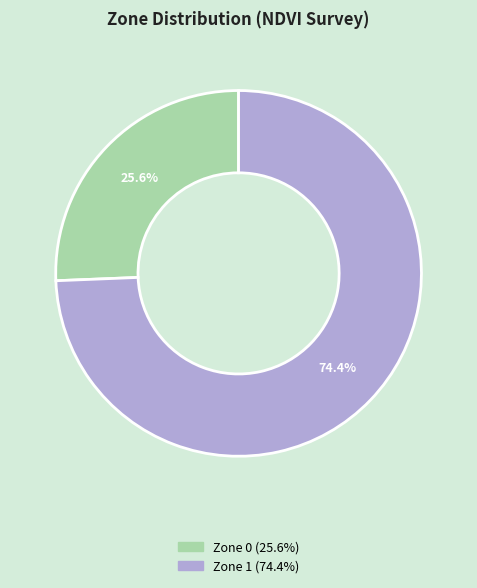

What is the smallest slice in the pie chart?

Zone 0